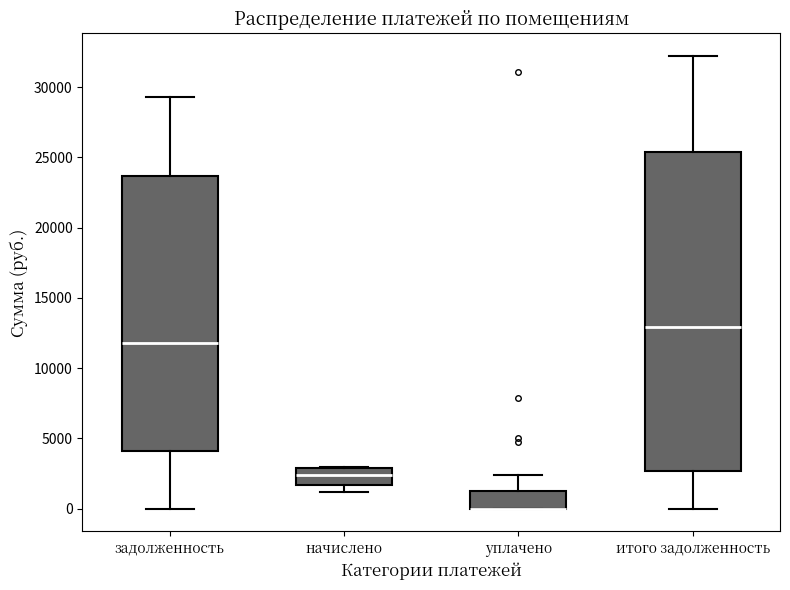

Which box is the tallest, from its lower edge to its upper edge?

итого задолженность